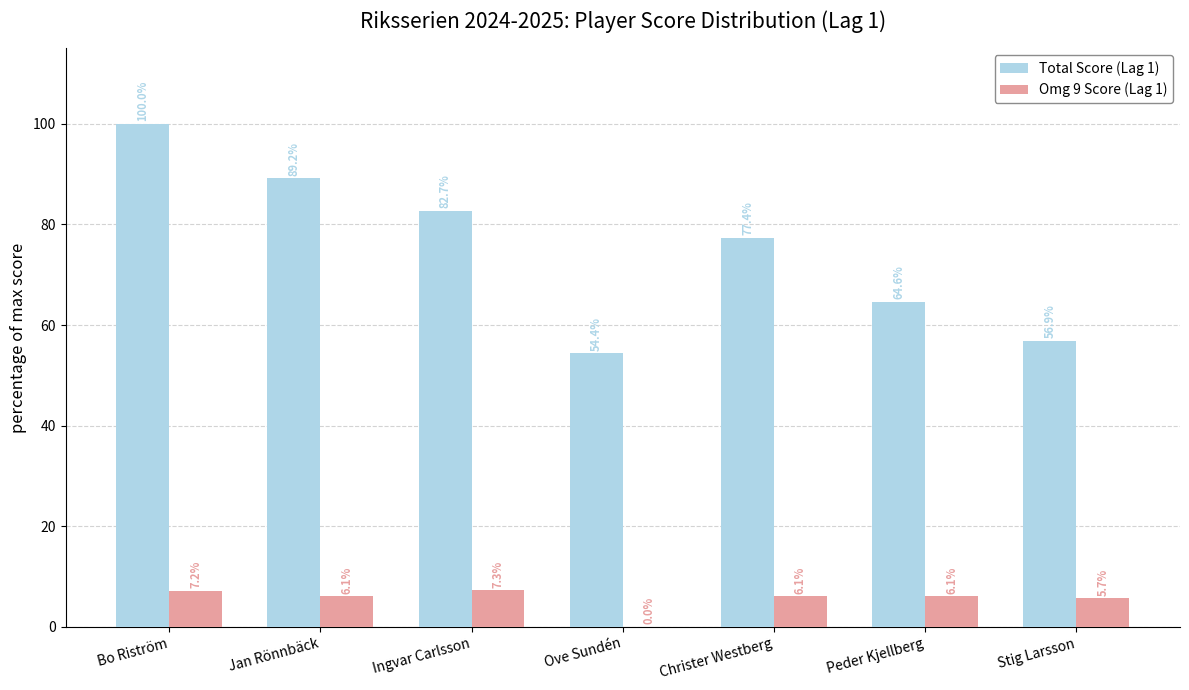

What is the greatest value displayed?

100.0